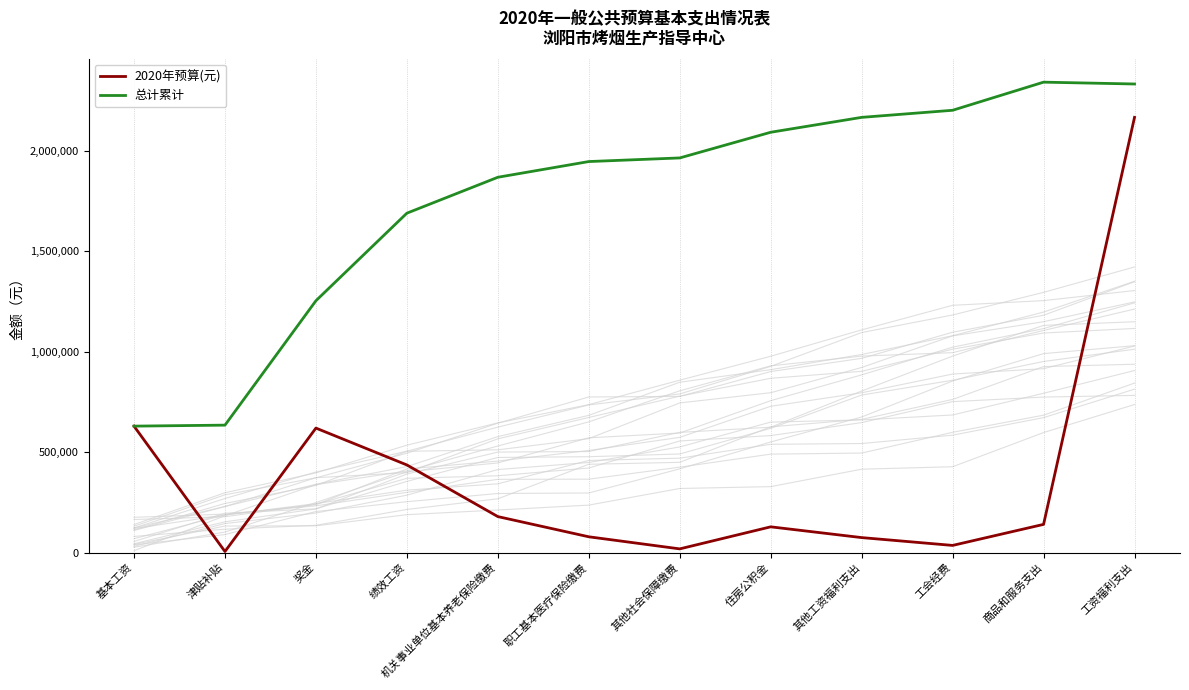

True or false: 总计累计 and 2020年预算(元) cross at least once.

False